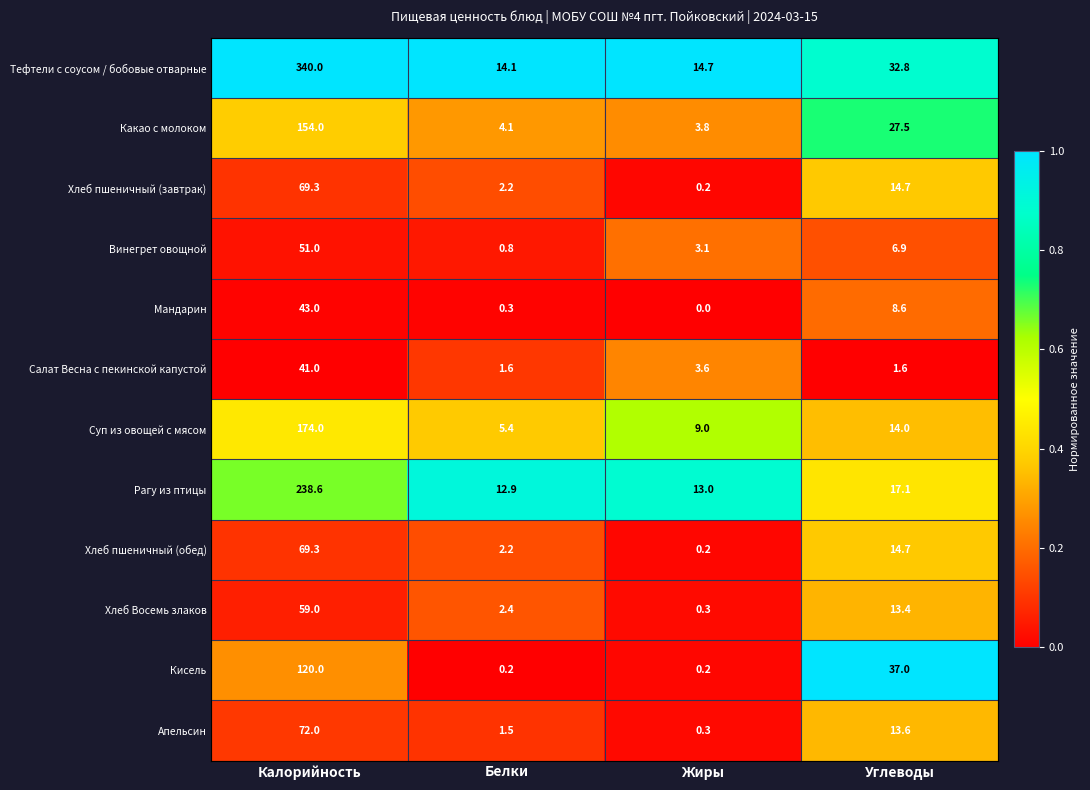

True or false: Тефтели с соусом / бобовые отварные has a value of 3.2 at Жиры.

False